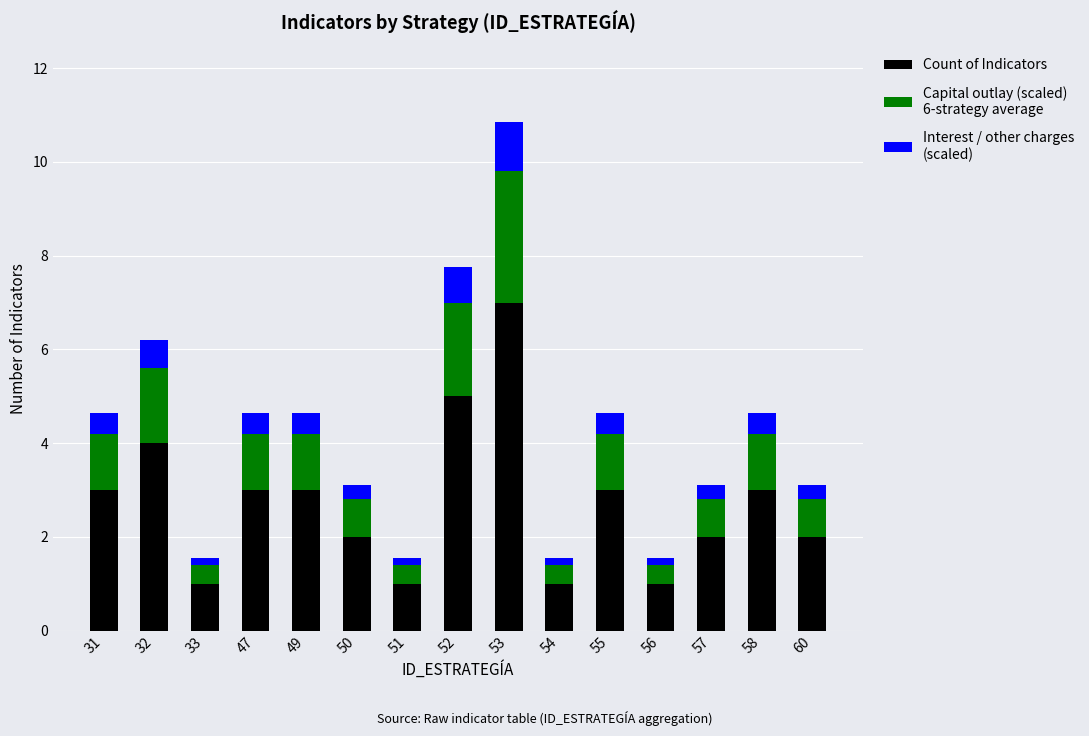

At which category is the sum across all series the highest?

53